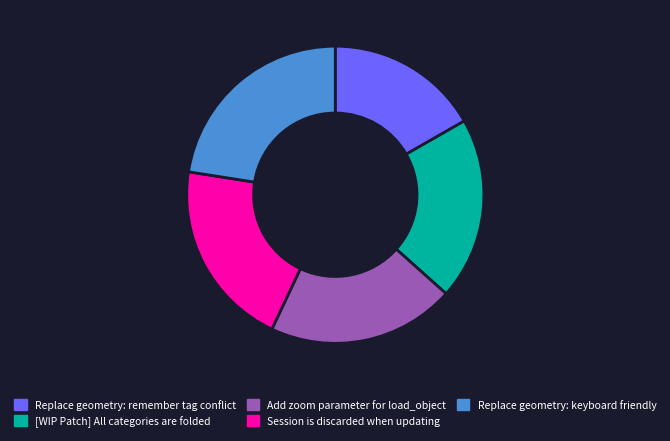

Is the sum of Session is discarded when updating and Add zoom parameter for load_object greater than half?

No